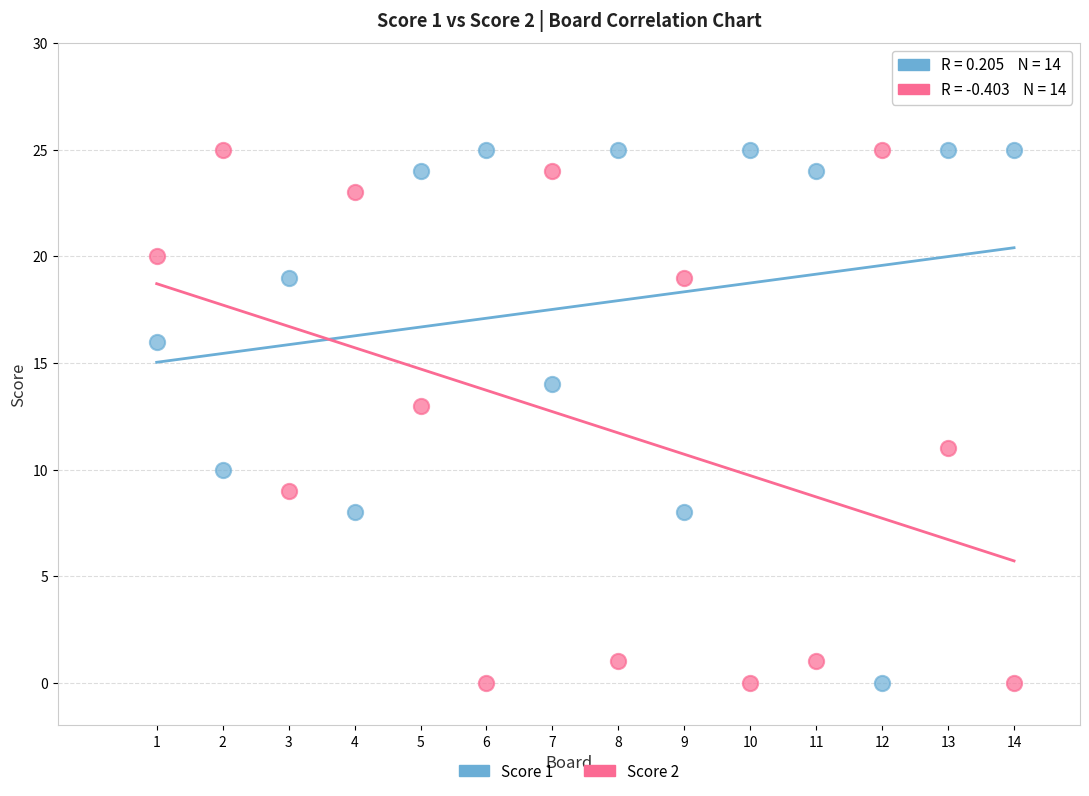

What are all the series names shown in the legend?

Score 1, Score 2